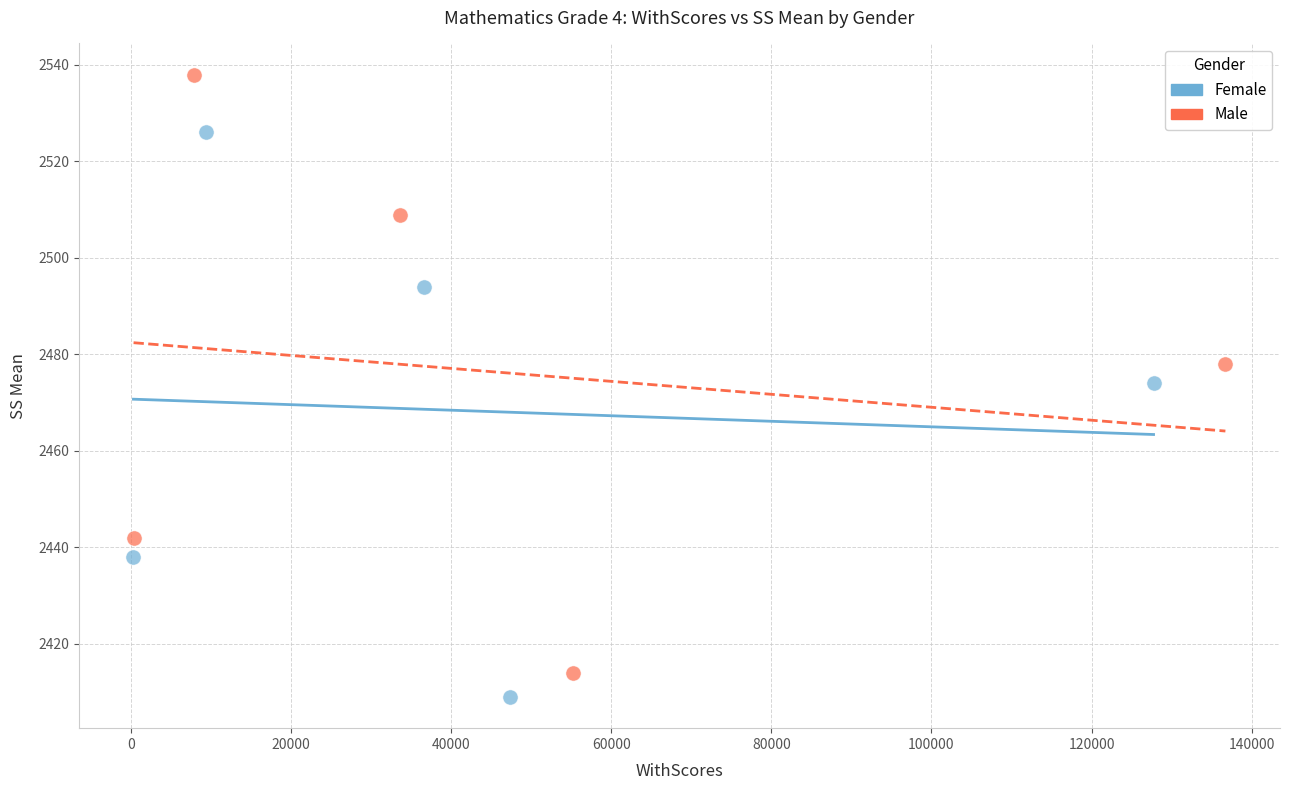

Which series has the largest Y range (max minus min)?

Male